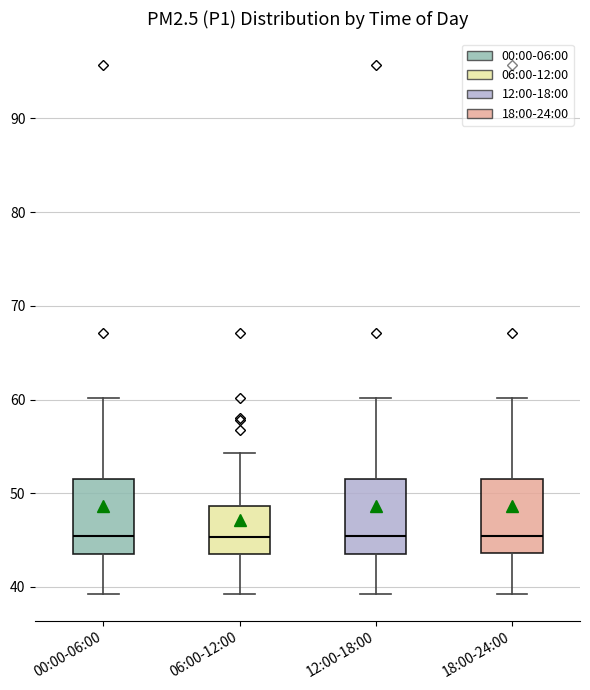

Reading left to right, read every box against the y-axis: the position of its median line, the range the box covers, and the ends of its whiskers. The values are not printed on the chart, so give them approximately, as read against the axis.

00:00-06:00: median 45, box 44 to 52, whiskers 39 to 60
06:00-12:00: median 45, box 44 to 49, whiskers 39 to 54
12:00-18:00: median 45, box 44 to 52, whiskers 39 to 60
18:00-24:00: median 45, box 44 to 52, whiskers 39 to 60